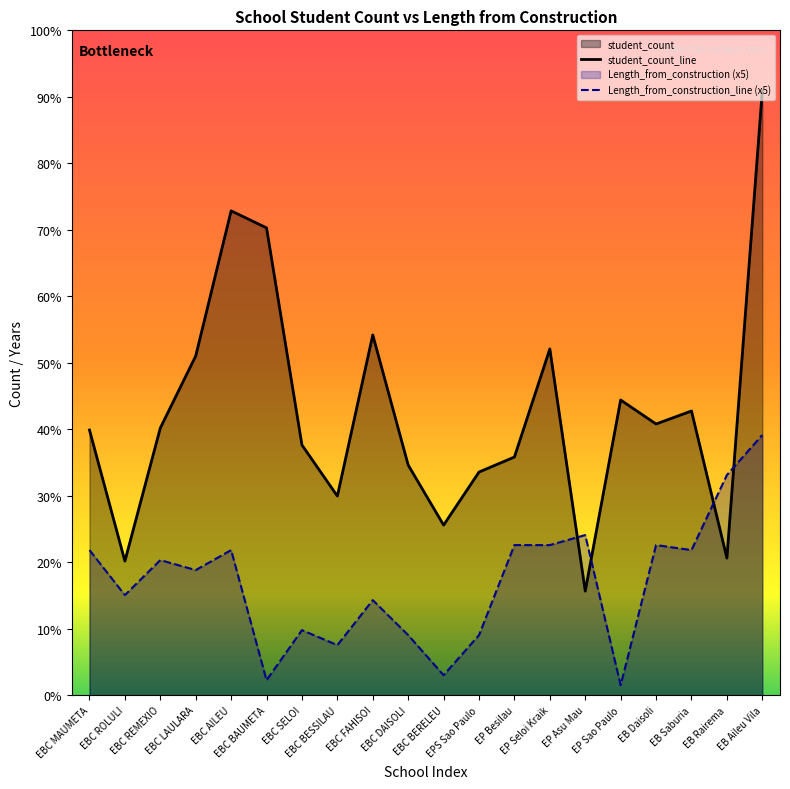

What position from the left is EBC ROLULI?

2